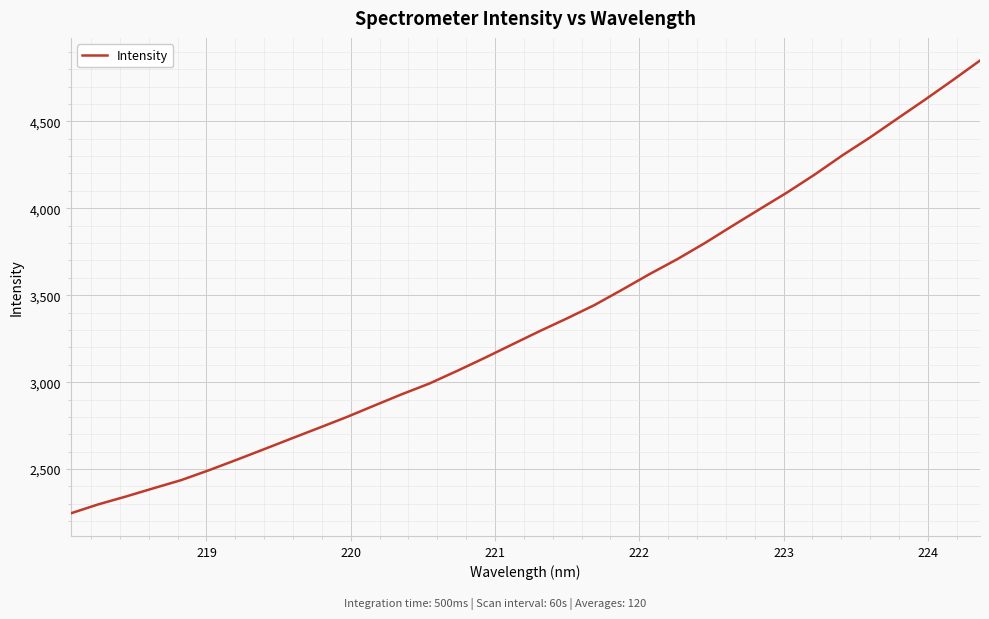

What is the minimum value shown in the chart?

2245.5